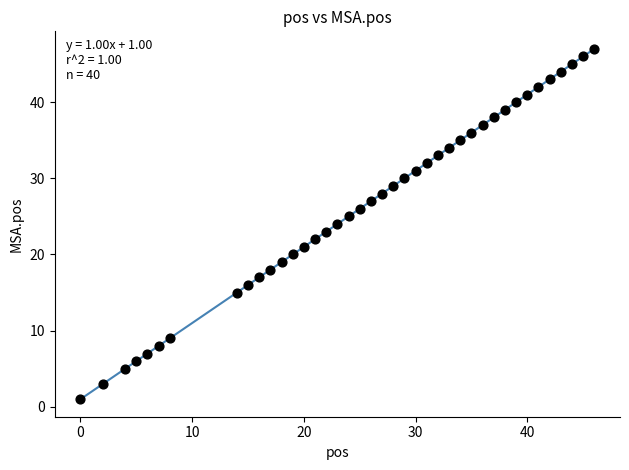

What is the range of X values (max minus min)?

46